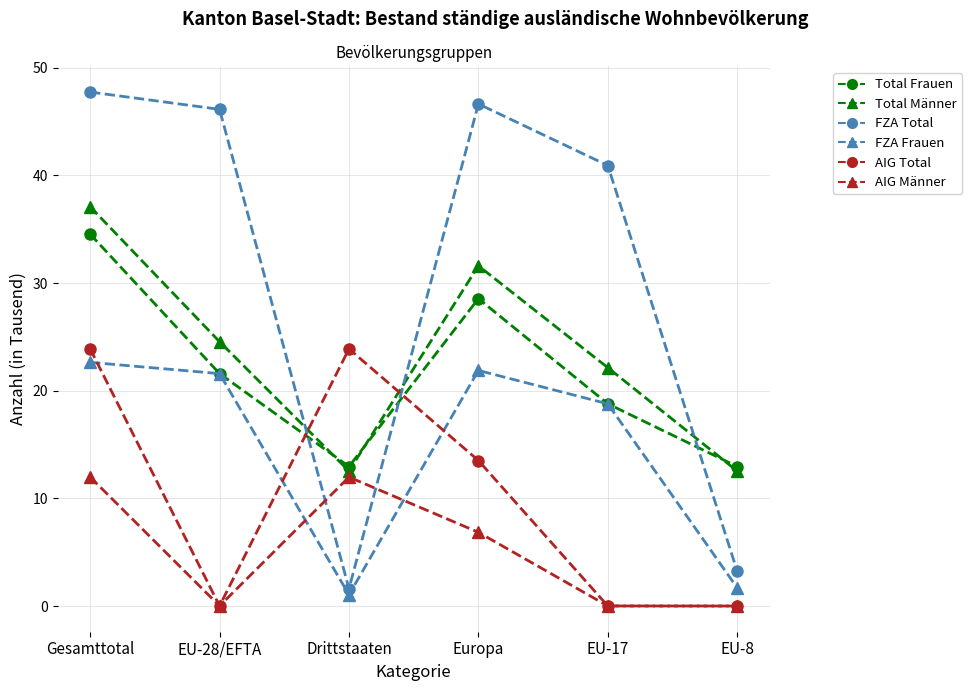

What is the label of the 6th point from the left?

EU-8